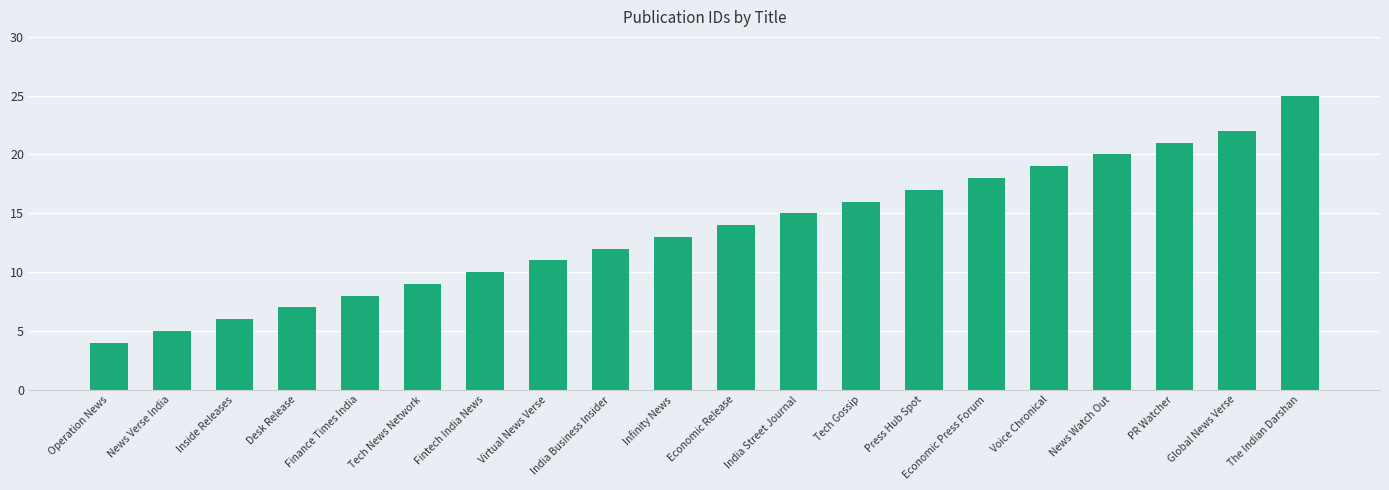

What is the change in value from Infinity News to The Indian Darshan?

+12